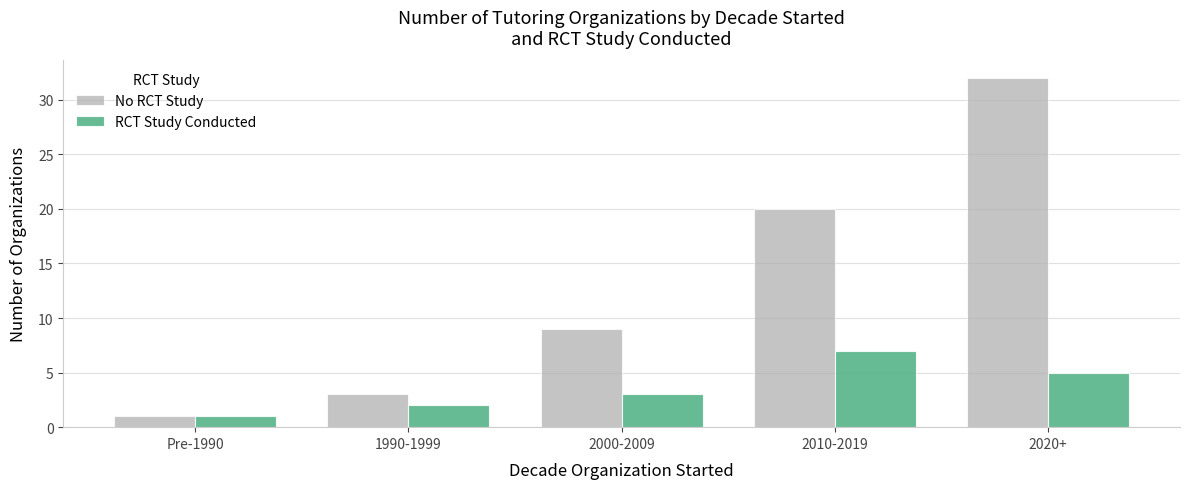

What is the sum of the RCT Study Conducted values at 2000-2009 and 2020+?

8